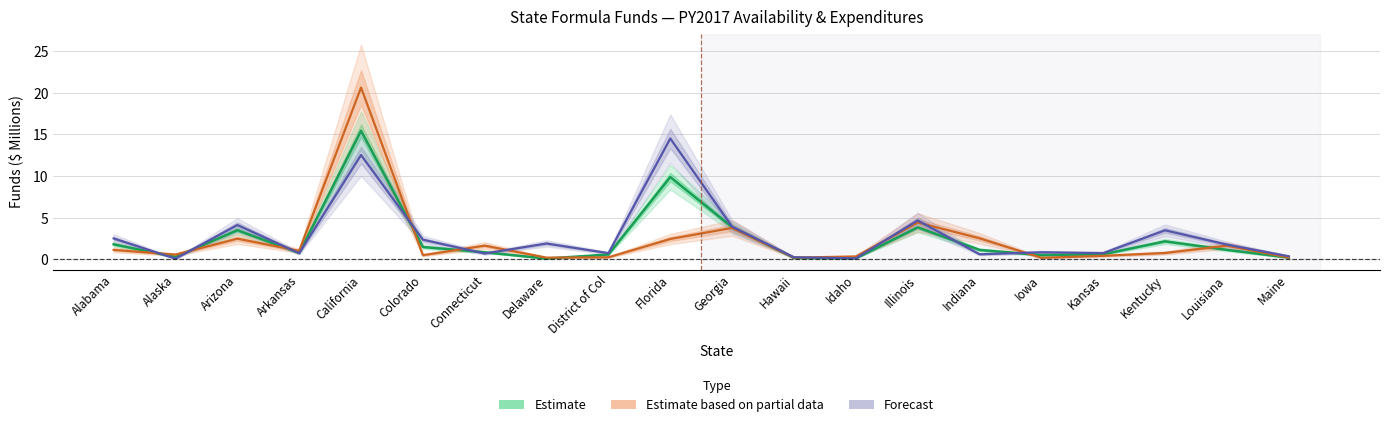

At which category does Estimate based on partial data (Expenditures) reach its first local peak?

Arizona